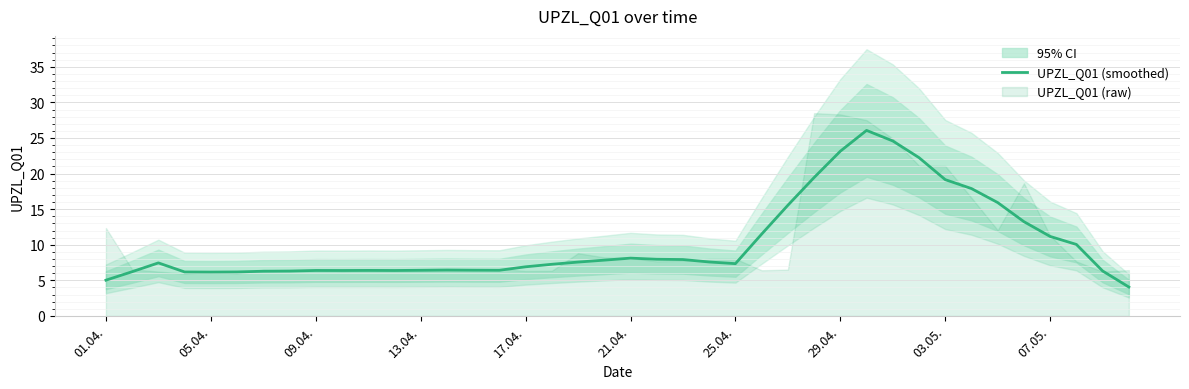

Between 35 and 13.04., which is larger?

35